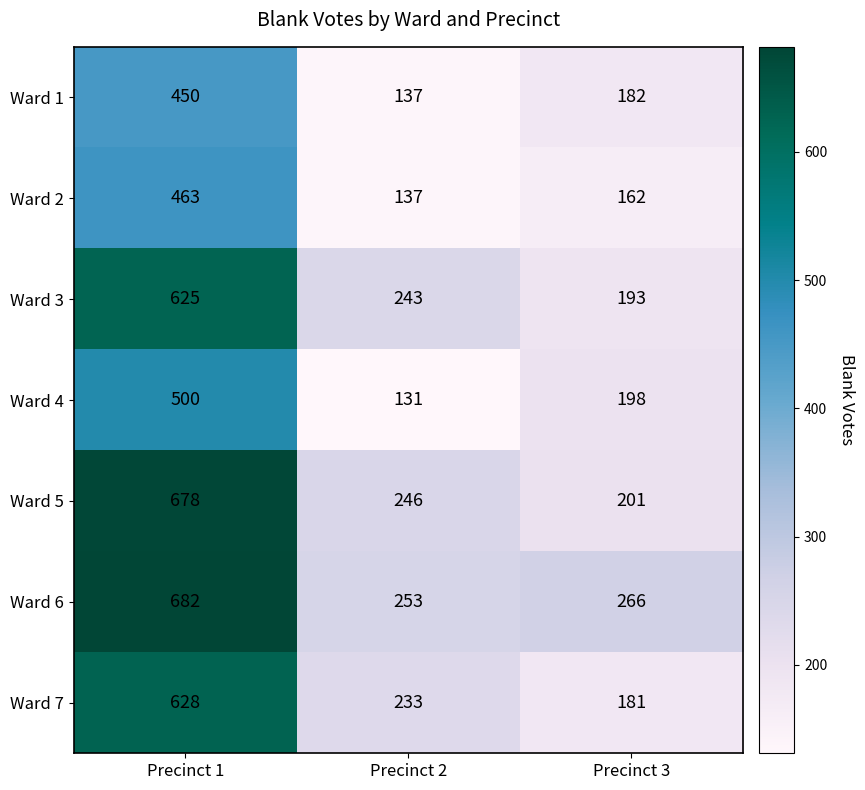

At which category is the sum across all series the highest?

Precinct 1